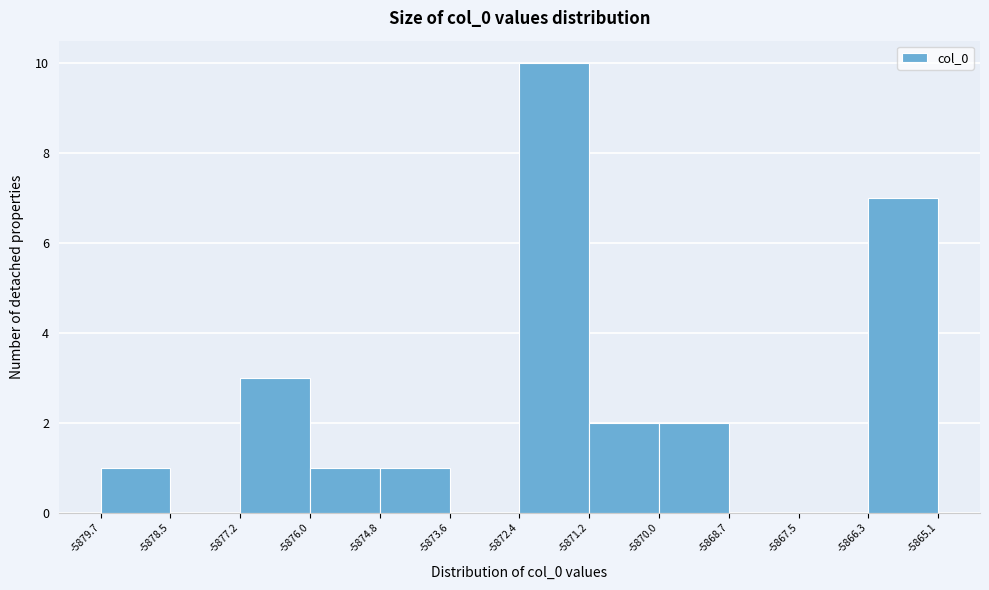

Reading left to right, list every bar in this chart as the range it spans on the x-axis followed by its height. The values are not printed on the chart, so give them approximately, as read against the axis.

-5879.7 to -5878.5: 1
-5878.5 to -5877.2: 0
-5877.2 to -5876.0: 3
-5876.0 to -5874.8: 1
-5874.8 to -5873.6: 1
-5873.6 to -5872.4: 0
-5872.4 to -5871.2: 10
-5871.2 to -5870.0: 2
-5870.0 to -5868.7: 2
-5868.7 to -5867.5: 0
-5867.5 to -5866.3: 0
-5866.3 to -5865.1: 7